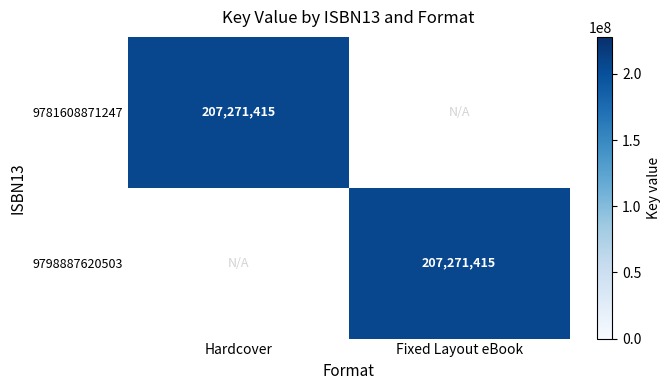

The value of 9798887620503 at Fixed Layout eBook is 295229961. True or false?

False